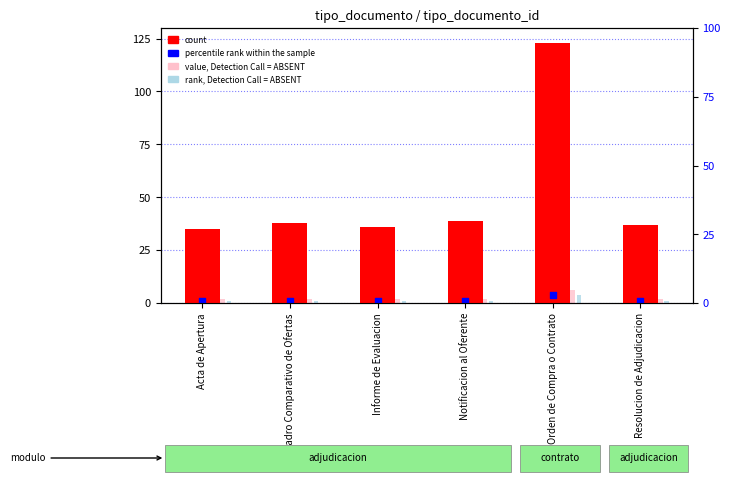

Which series has the largest Y range (max minus min)?

count